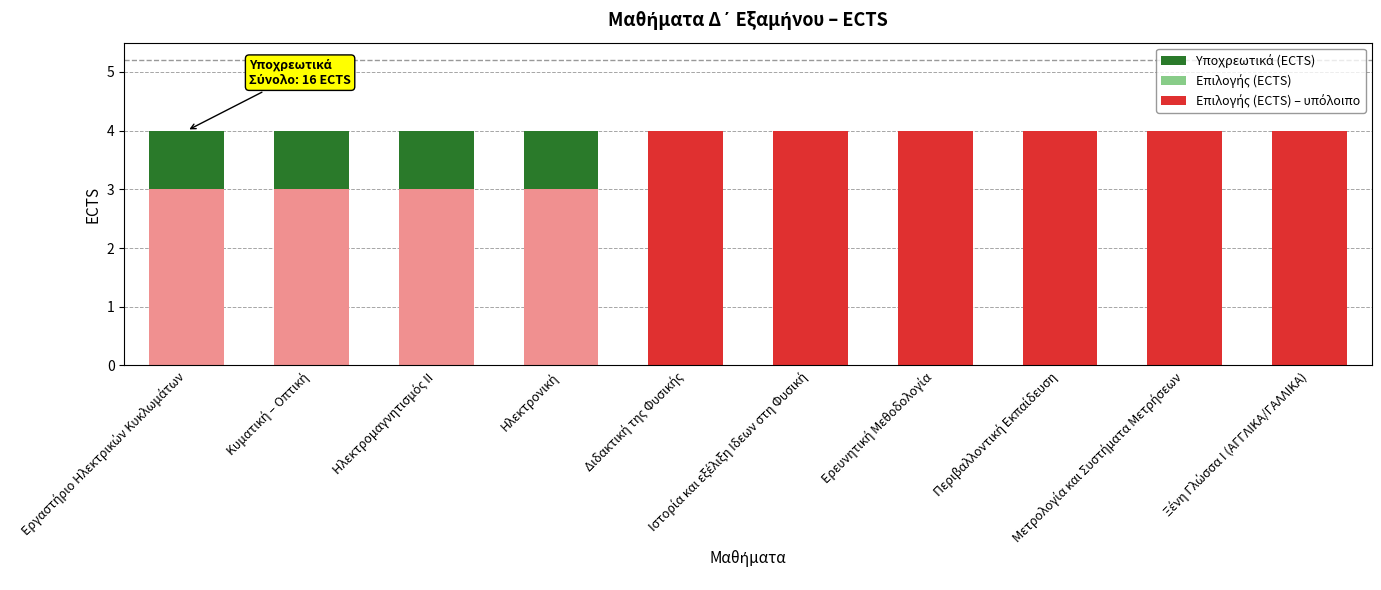

Is it true that Επιλογής (ECTS) equals 5 at Ερευνητική Μεθοδολογία?

False